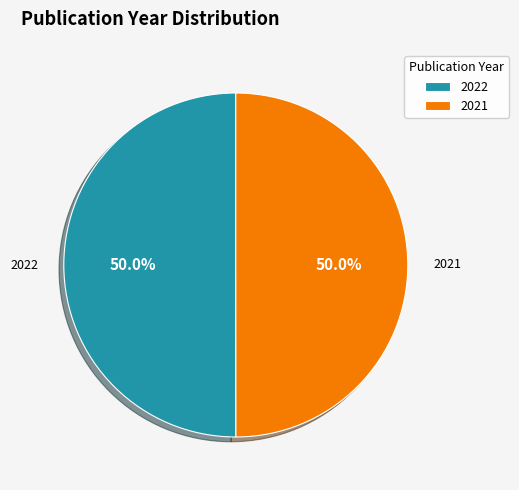

Combined, do 2021 and 2022 account for over 50%?

Yes